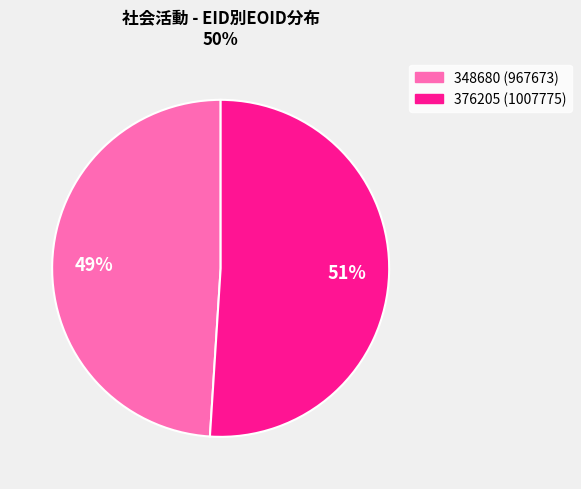

The 348680 slice represents 35% of the pie. True or false?

False